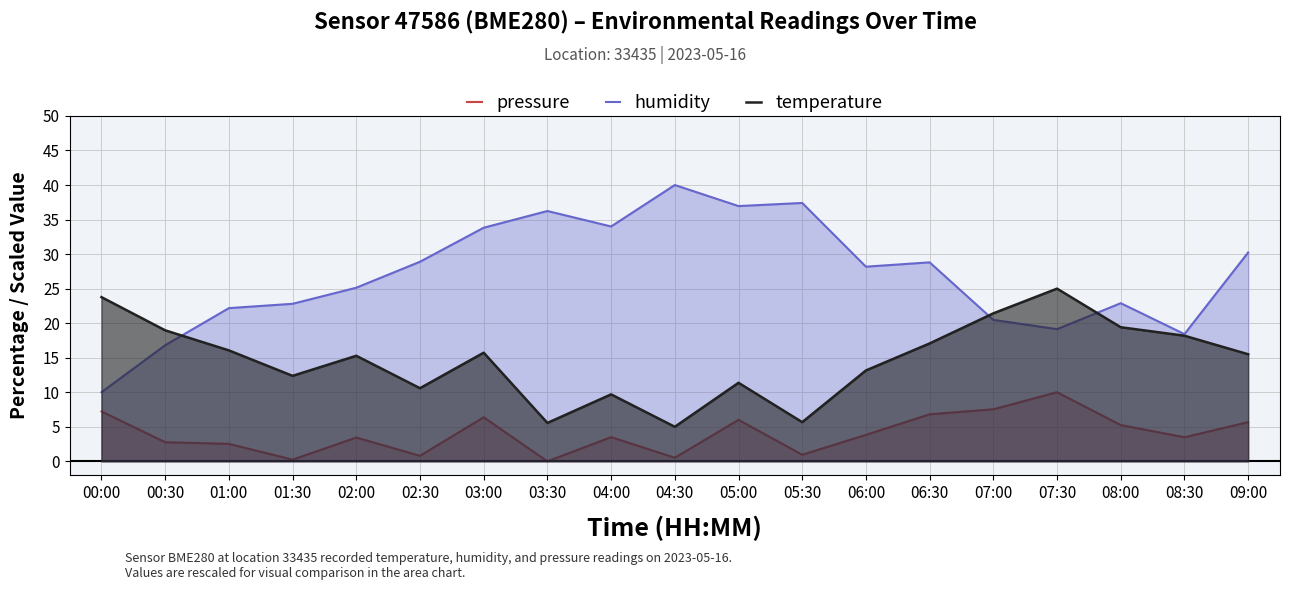

True or false: temperature and pressure cross at least once.

False